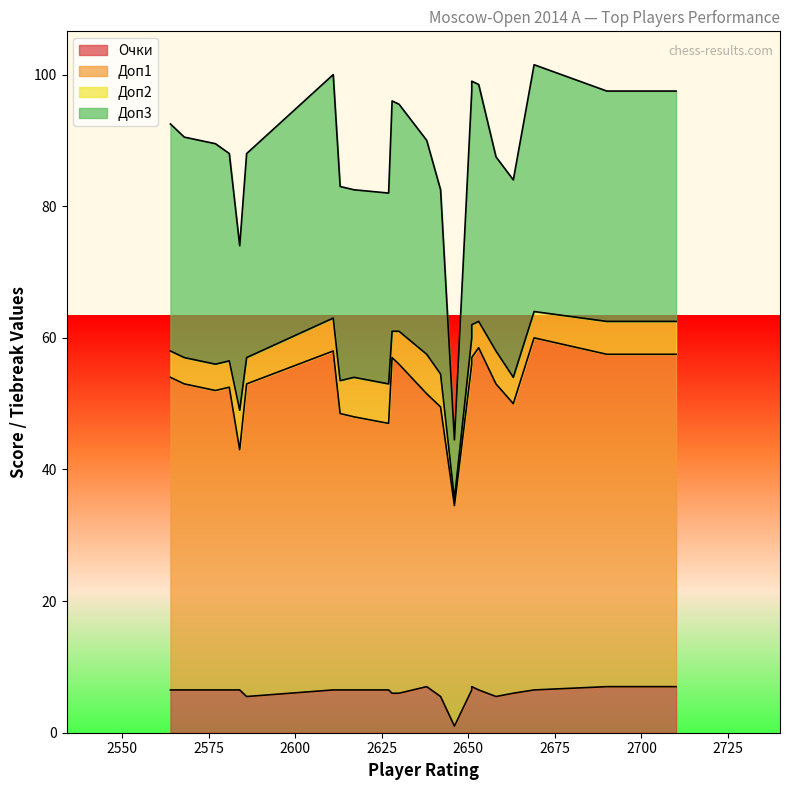

What is the sum of all Очки values?

141.5